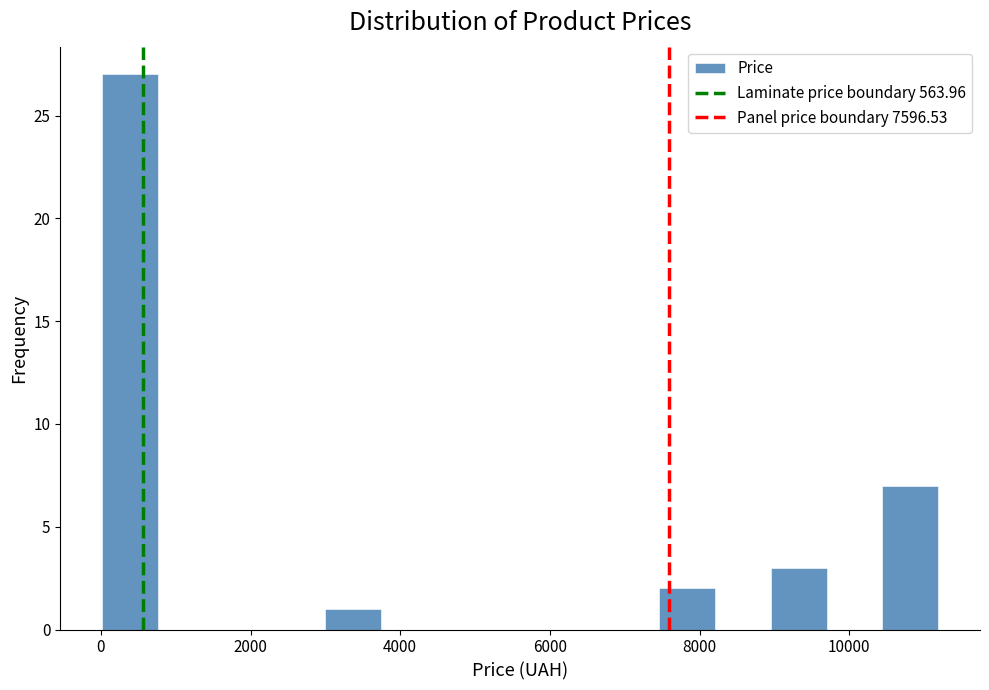

Around what value on the x-axis is the tallest bar? Give the approximate position of its centre, as read against the axis.

400